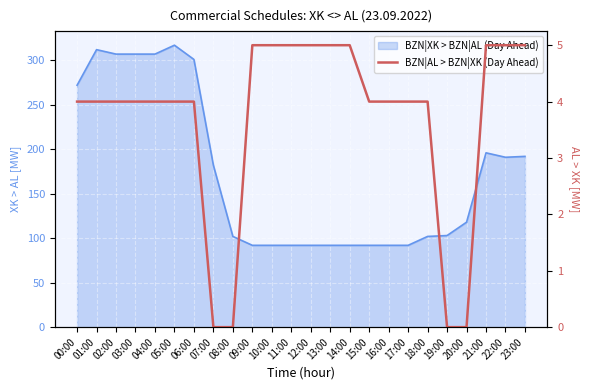

The value at 05:00 is 6. True or false?

False